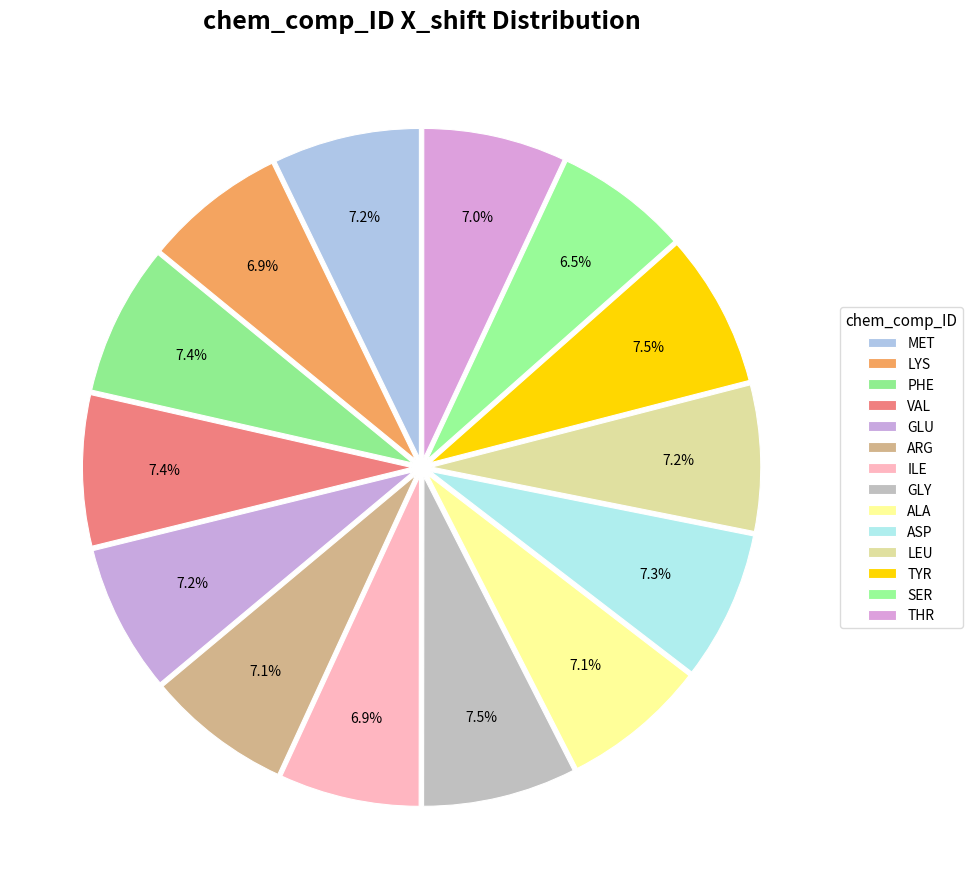

Does TYR represent more than half of the total?

No